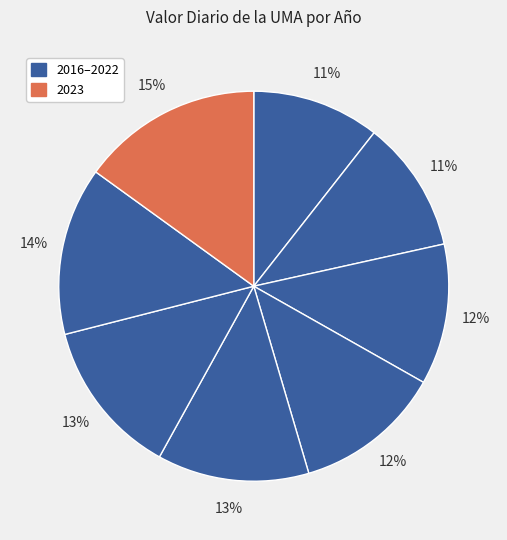

How many segments does this pie chart have?

8